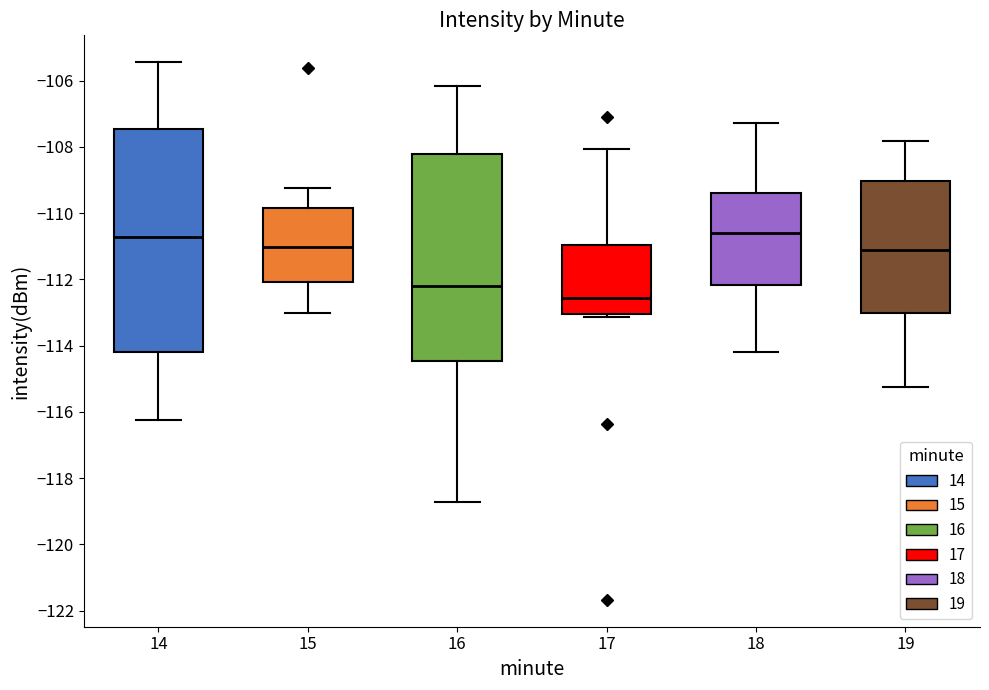

Comparing the boxes themselves (not the whiskers), which one is the tallest?

14